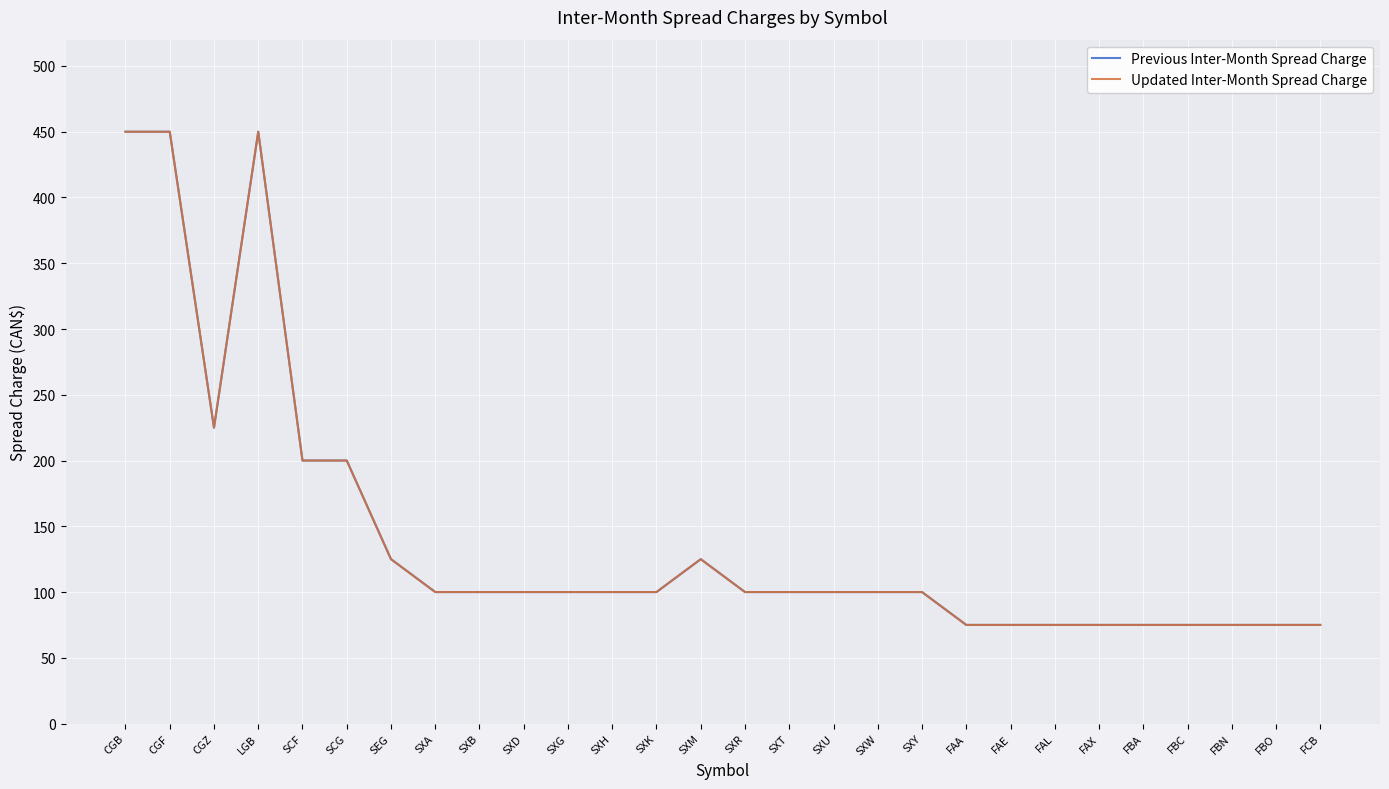

List the labels in order of Previous Inter-Month Spread Charge value, largest first.

CGB, CGF, LGB, CGZ, SCF, SCG, SEG, SXM, SXA, SXB, SXD, SXG, SXH, SXK, SXR, SXT, SXU, SXW, SXY, FAA, FAE, FAL, FAX, FBA, FBC, FBN, FBO, FCB